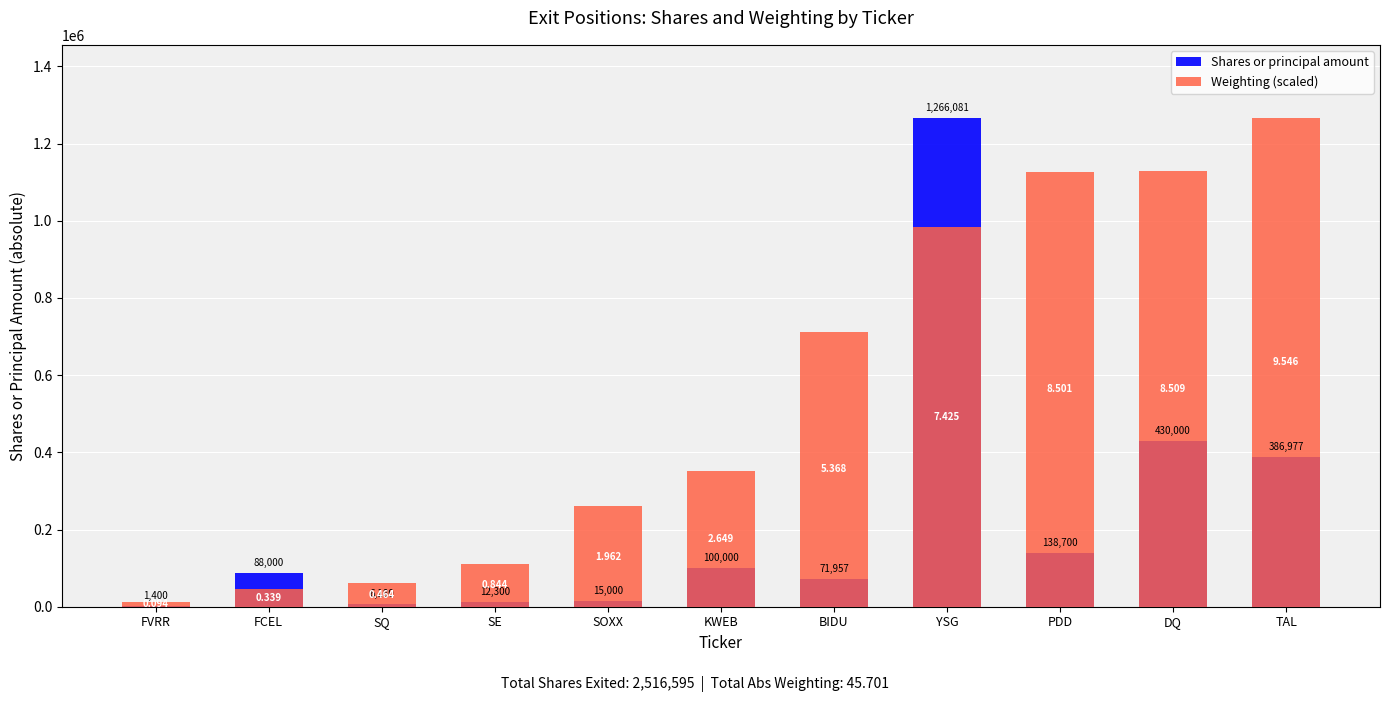

Which series changed the most between FCEL and DQ?

Weighting (scaled)